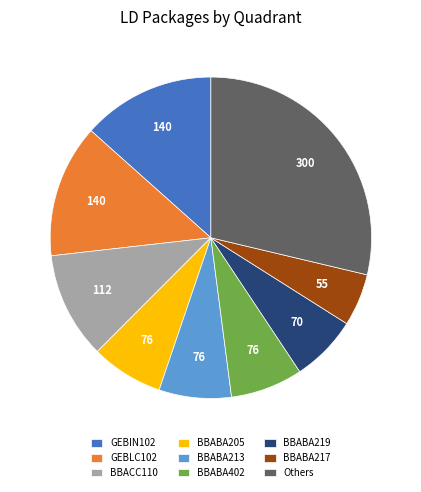

Which has a higher value, BBABA402 or GEBLC102?

GEBLC102